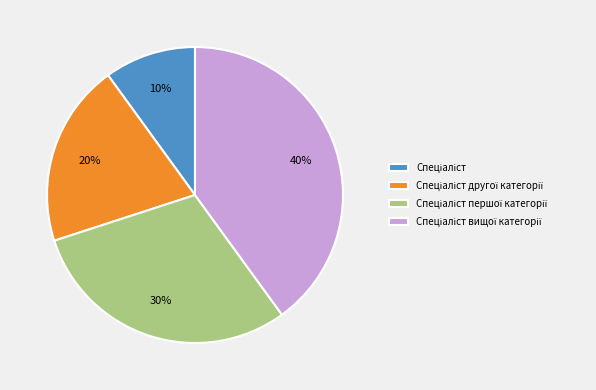

Is there any slice that represents more than half of the pie?

No